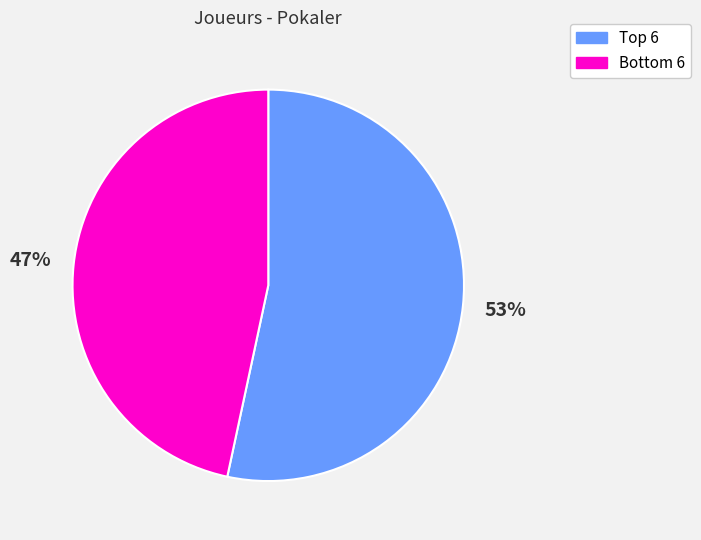

To the nearest percent, what is the average slice percentage?

50%